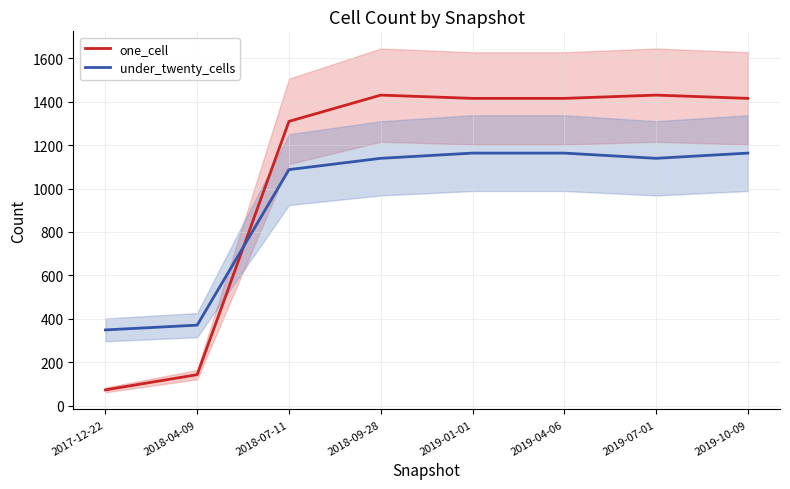

What is the lowest value of the one_cell series?

73